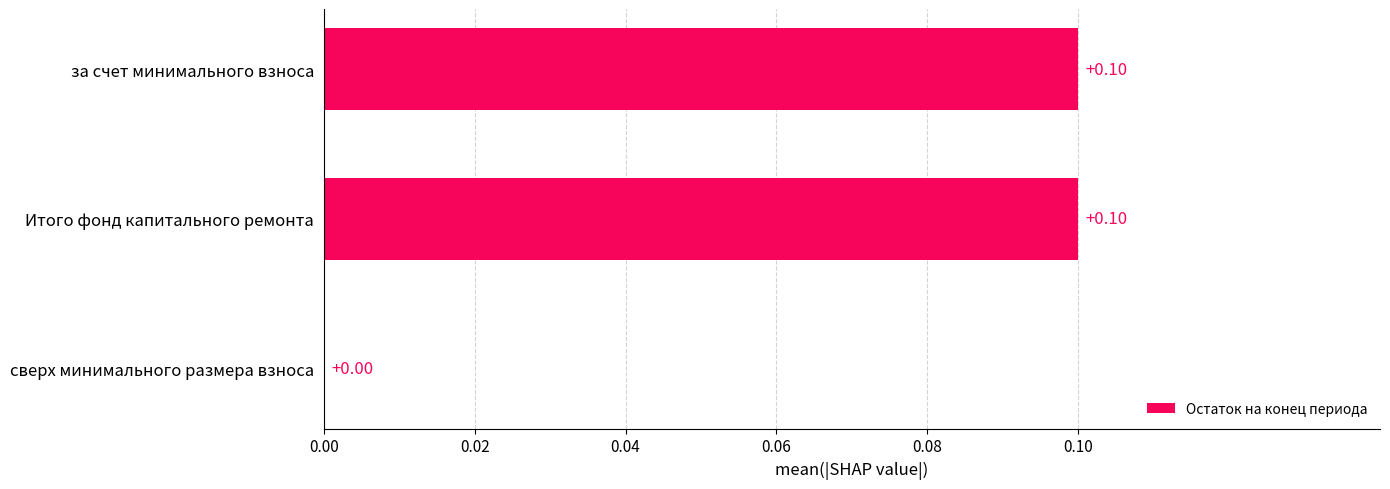

Where is the data nearest to the value 0?

сверх минимального размера взноса